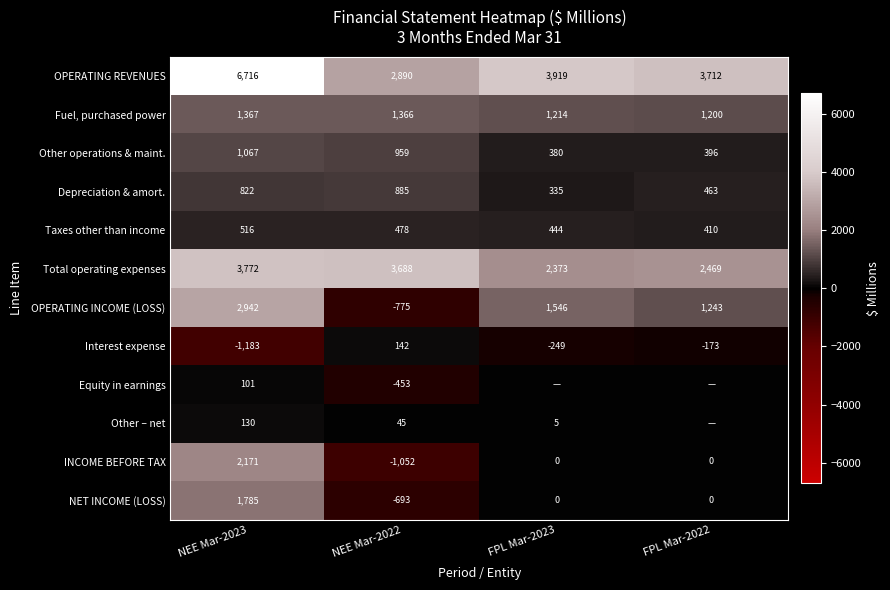

What is the spread (max minus min) of values at NEE Mar-2022?

4740